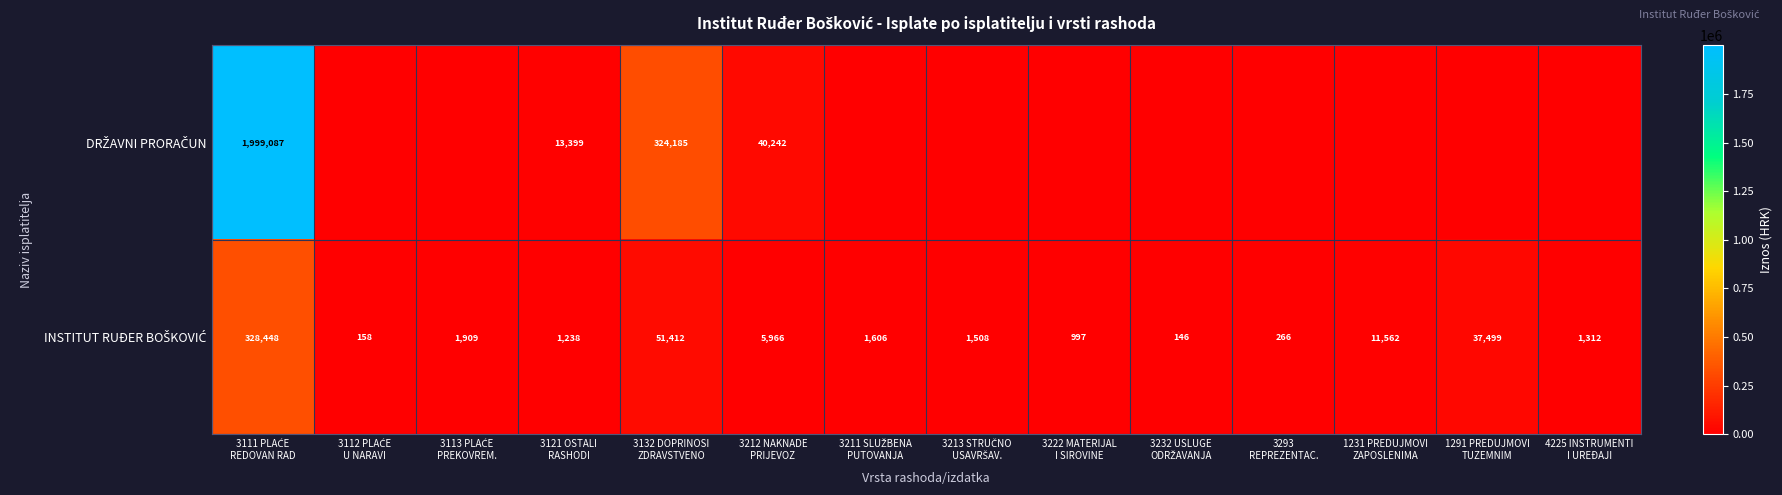

How many distinct data groups are displayed?

2